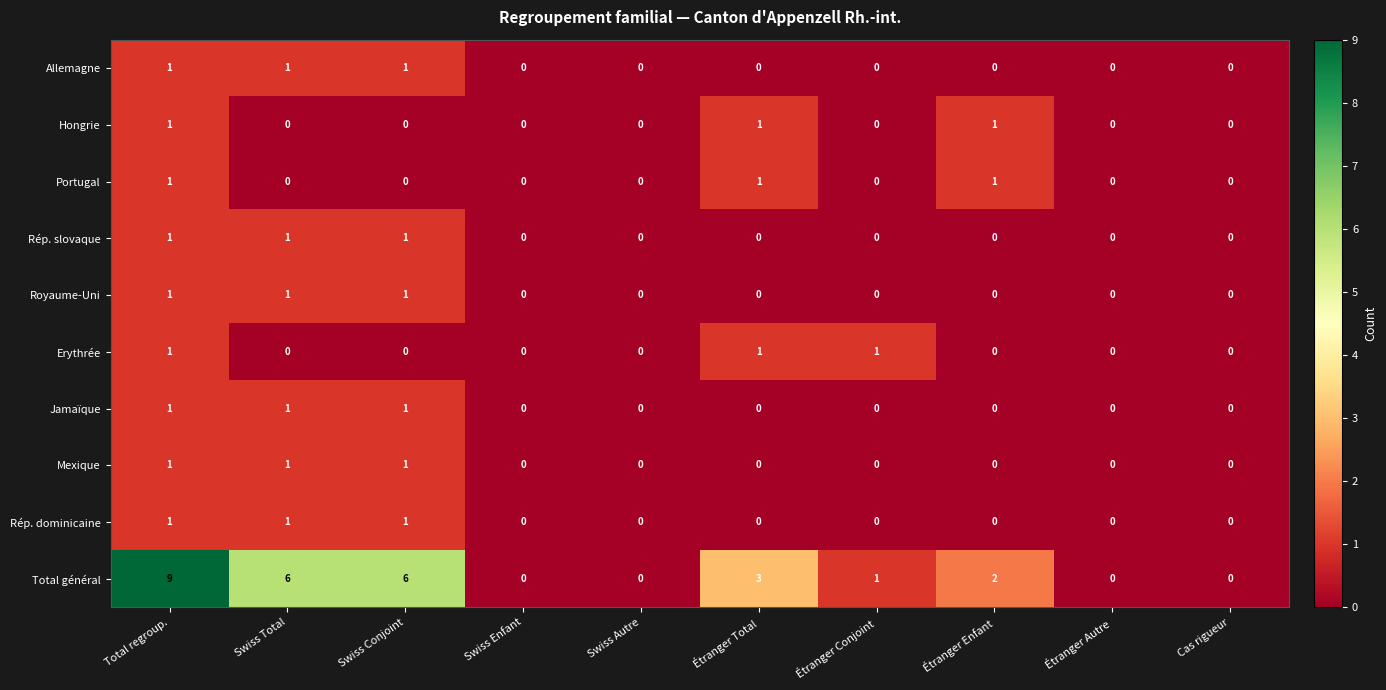

The Total général series shows 2 at Étranger Enfant. True or false?

True